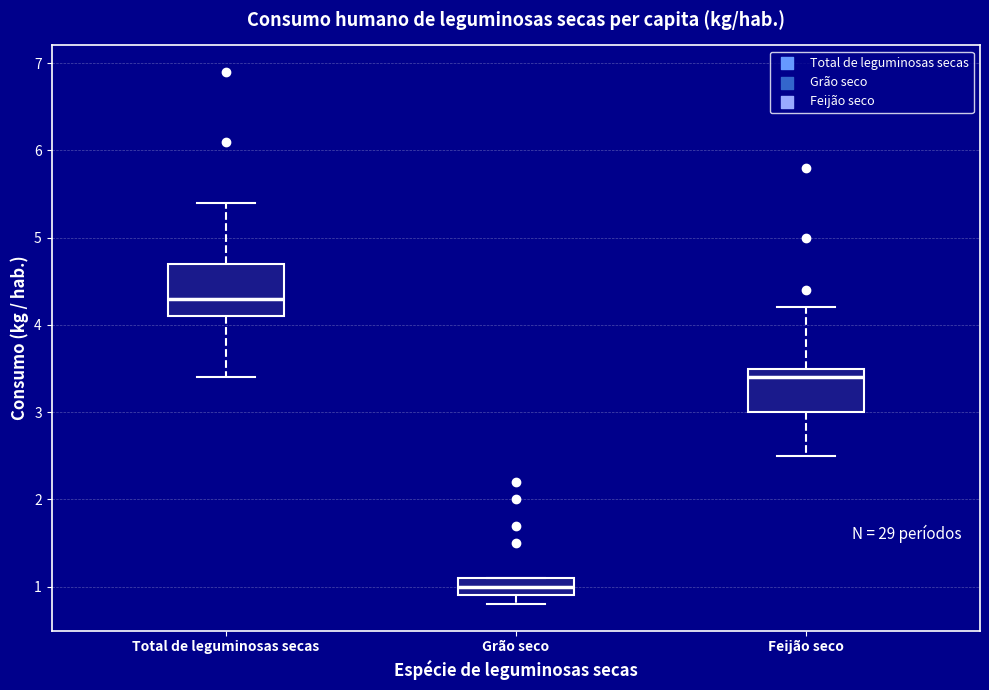

Which box is the tallest, from its lower edge to its upper edge?

Total de leguminosas secas